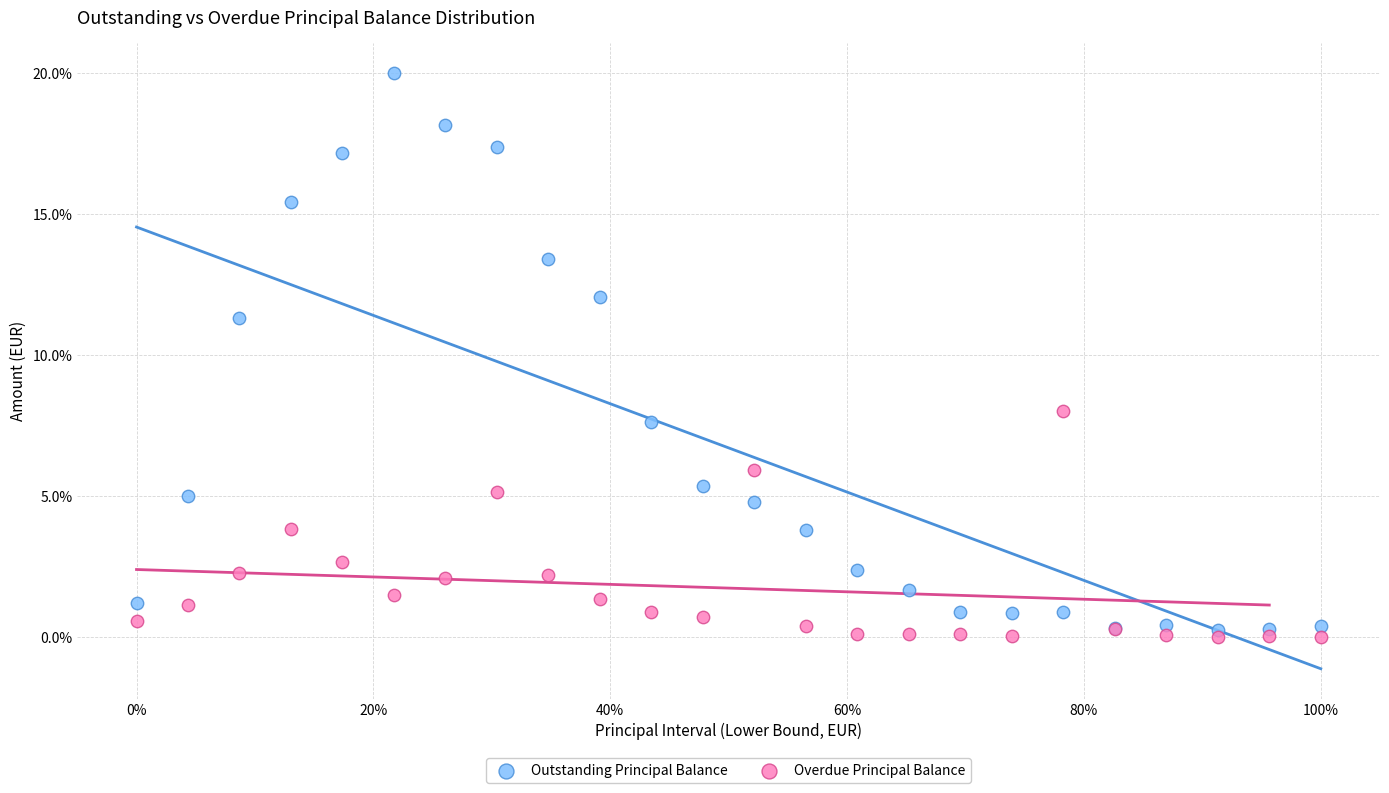

What is the X range (max minus min) for the scatter plot?

1.0